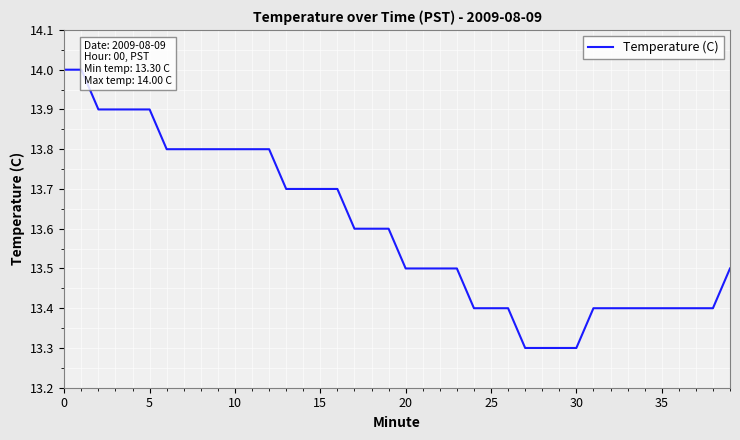

What is the greatest value displayed?

14.0